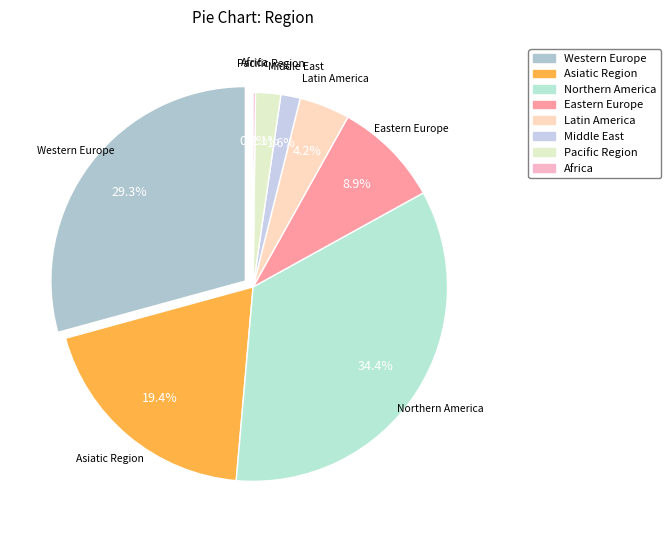

Count the number of slices in the pie.

8